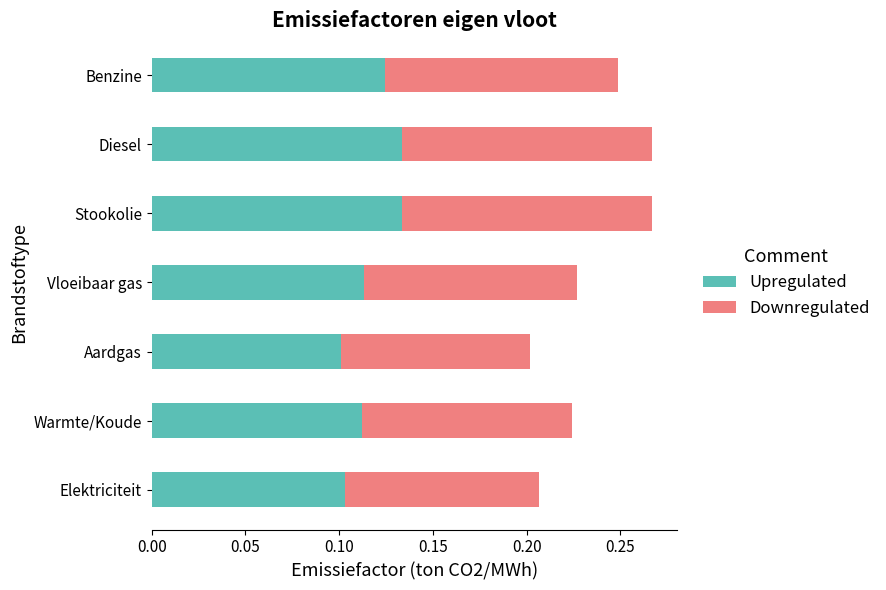

Count the Upregulated values in the range 0 to 1.

7